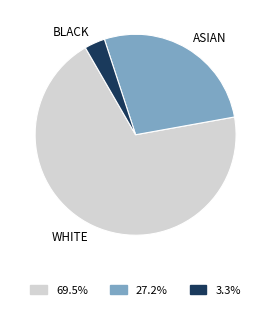

Between BLACK and WHITE, which is larger?

WHITE